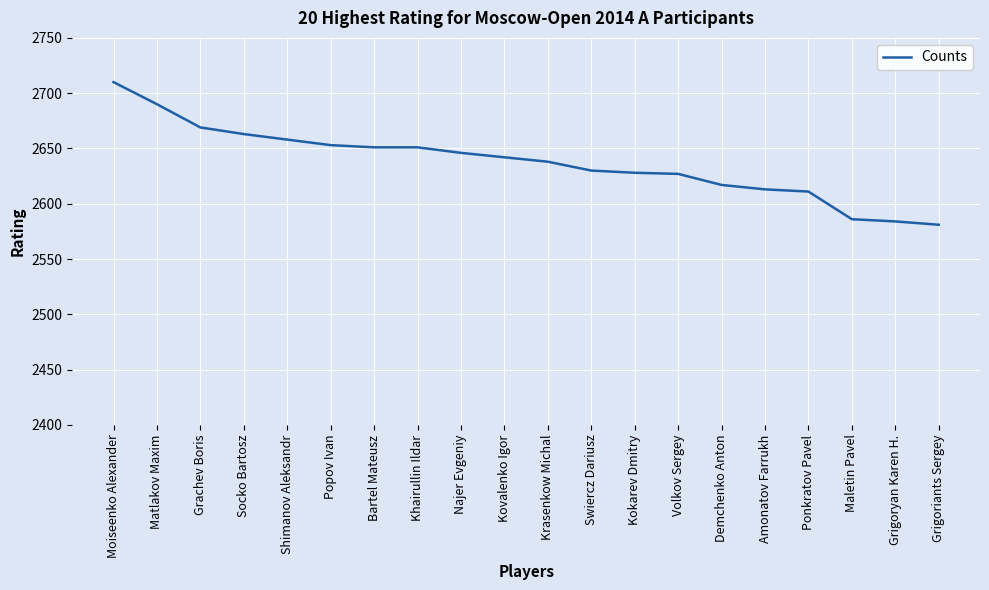

What is the sum of all values?

52748